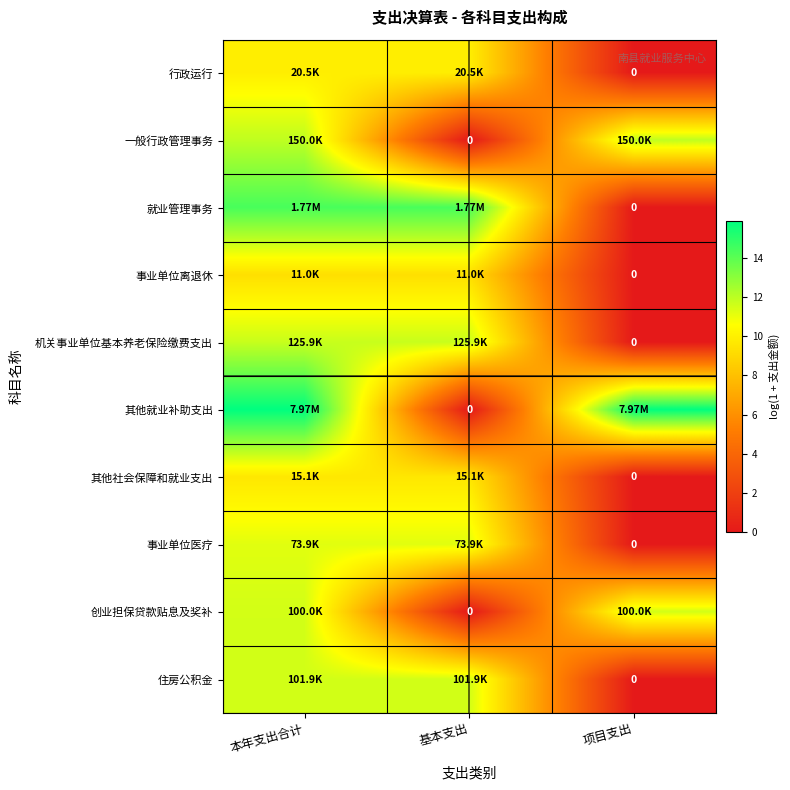

The 创业担保贷款贴息及奖补 series shows 11.5 at 项目支出. True or false?

True